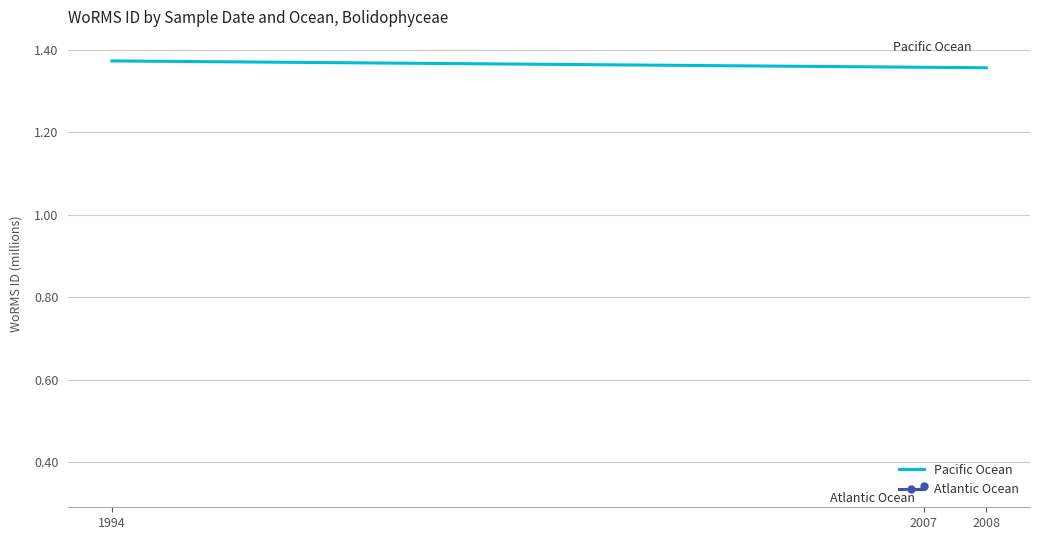

The chart shows a value of 1.4 at 1994. True or false?

True